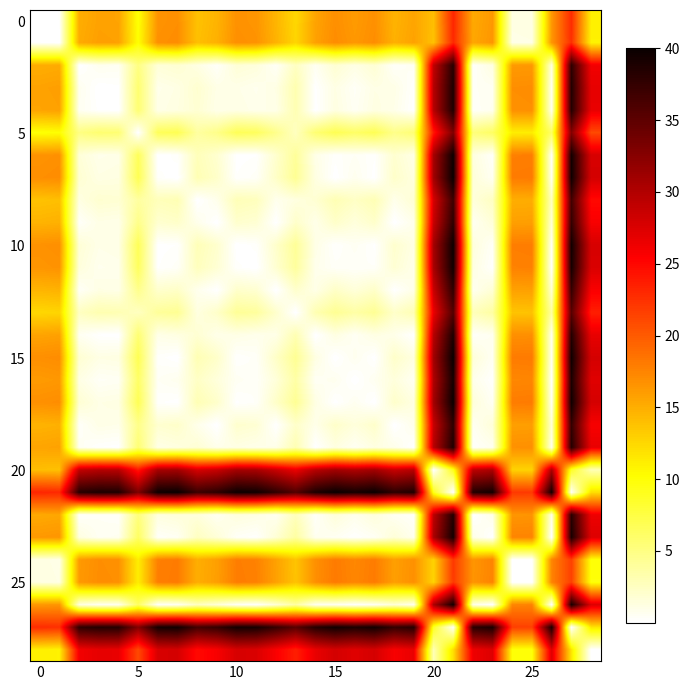

How many categories are shown in the chart?

29